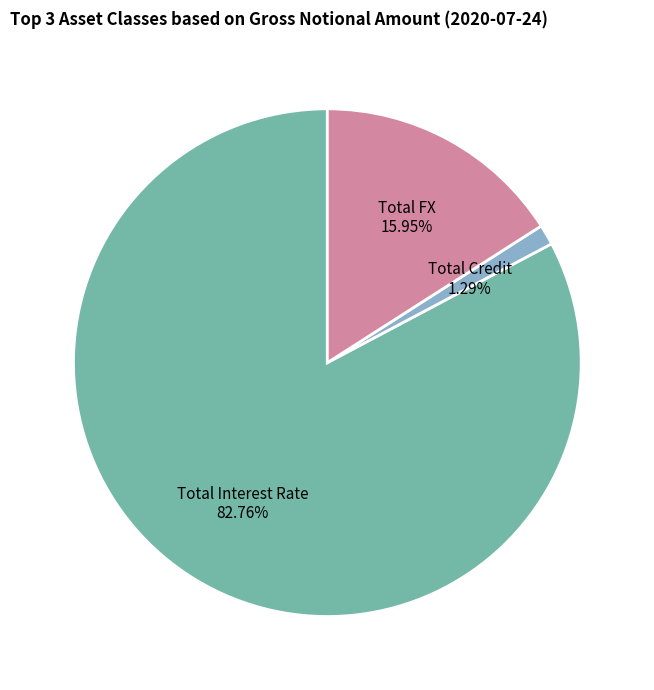

To the nearest percent, what is the average slice percentage?

33%